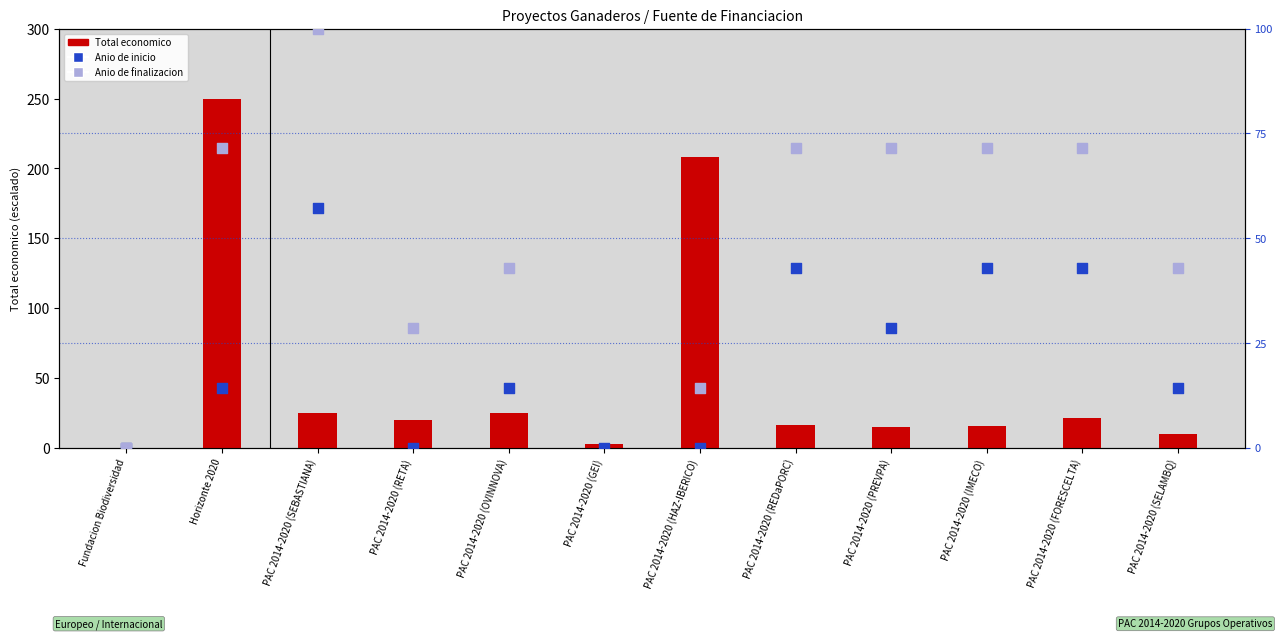

Which series has the largest Y range (max minus min)?

Total economico